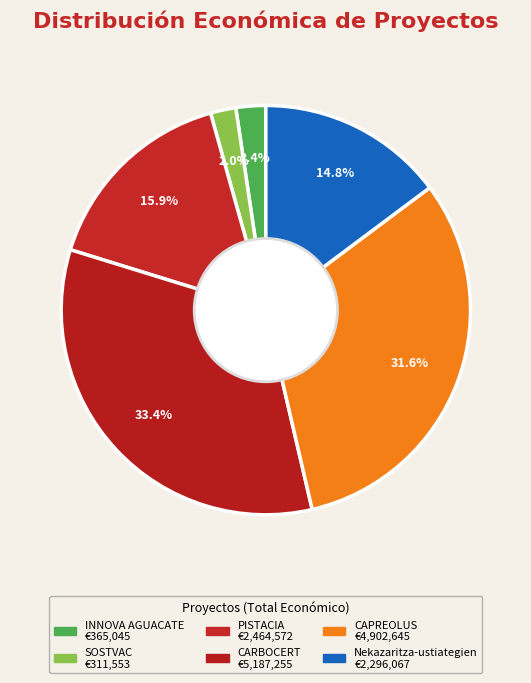

How many segments does this pie chart have?

6